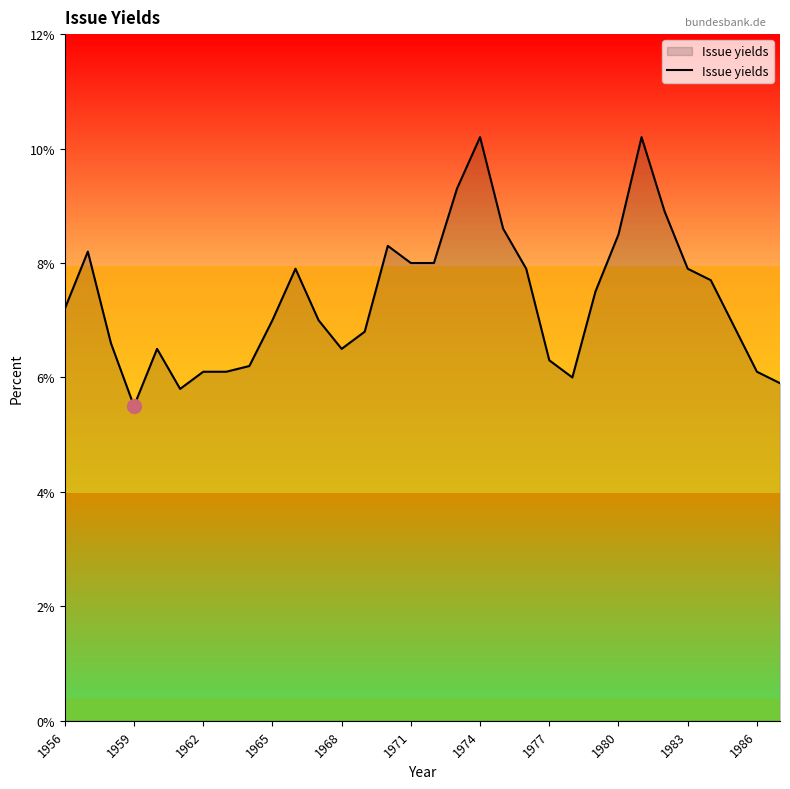

True or false: the data has more than 2 interior local peaks.

True